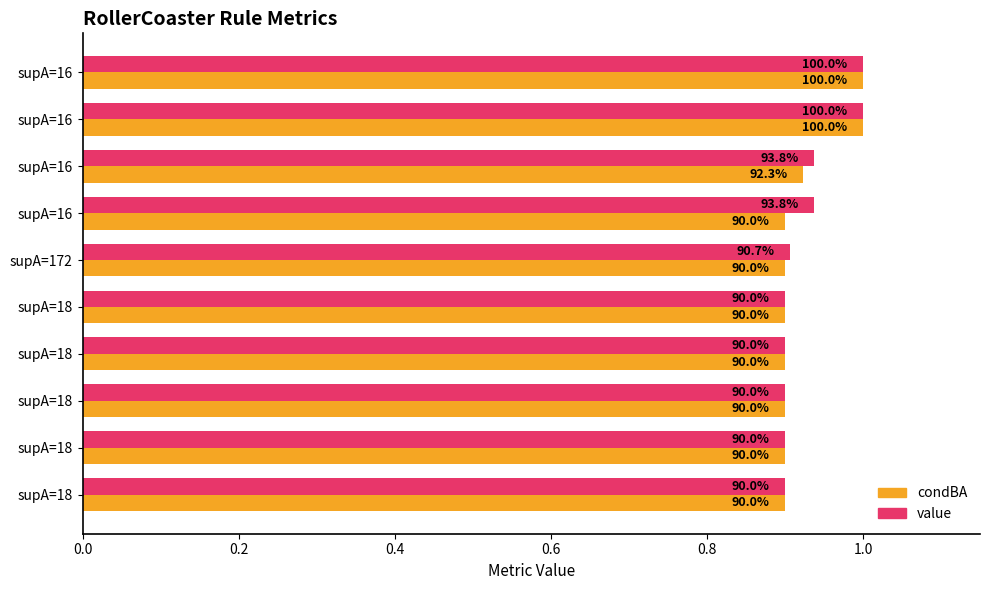

What is the difference between the maximum and second lowest values in the value series?

0.1